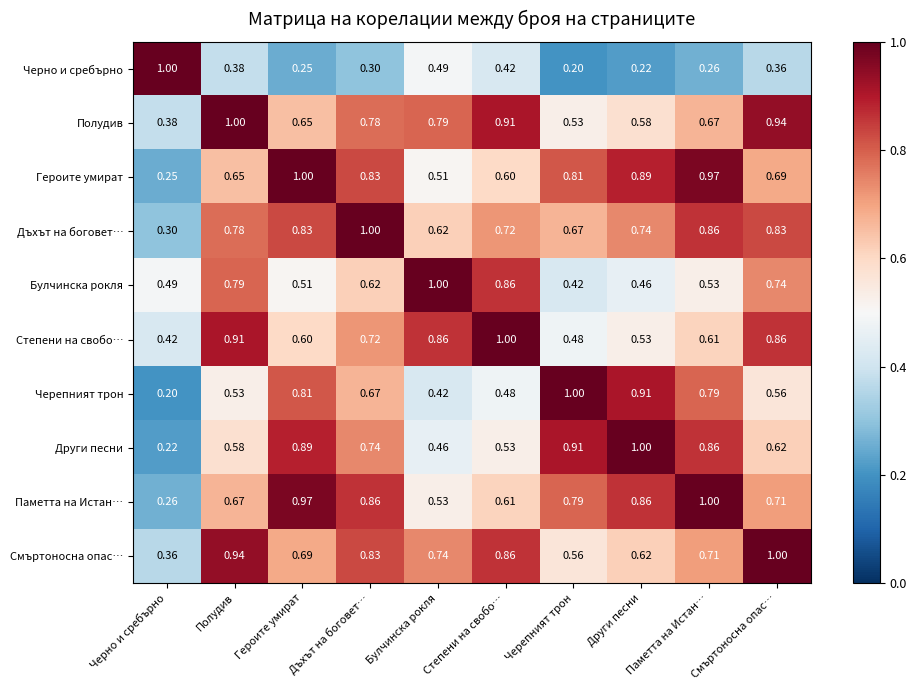

Which series has the largest total across all categories?

Дъхът на боговет…